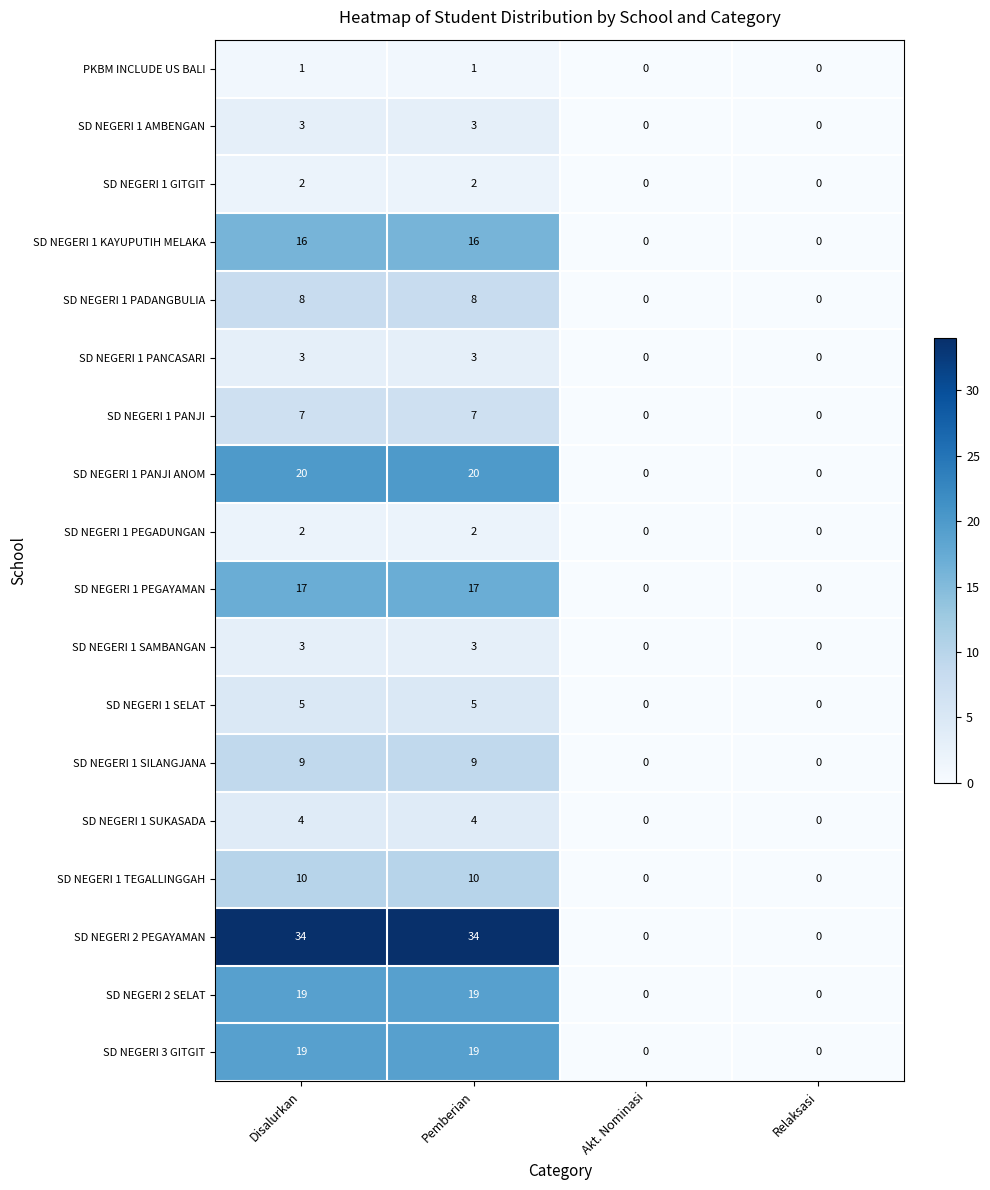

Is the value of SD NEGERI 1 SELAT at Disalurkan greater than the value of SD NEGERI 1 TEGALLINGGAH at Akt. Nominasi?

Yes